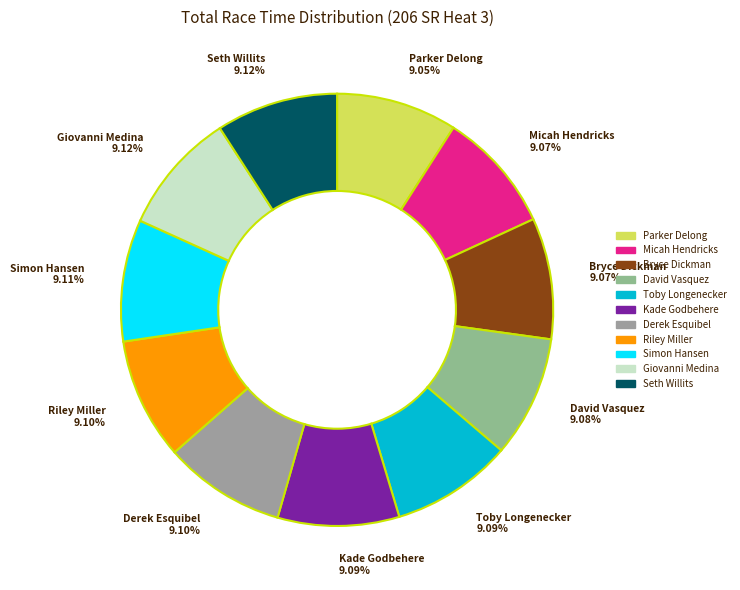

How many segments does this pie chart have?

11